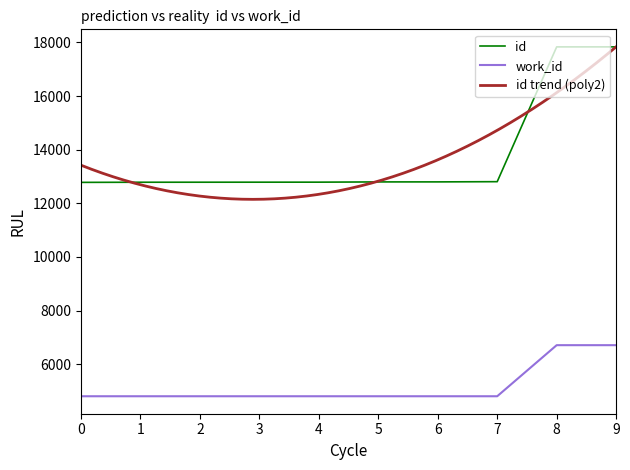

Is it true that work_id equals 4802 at 1?

True